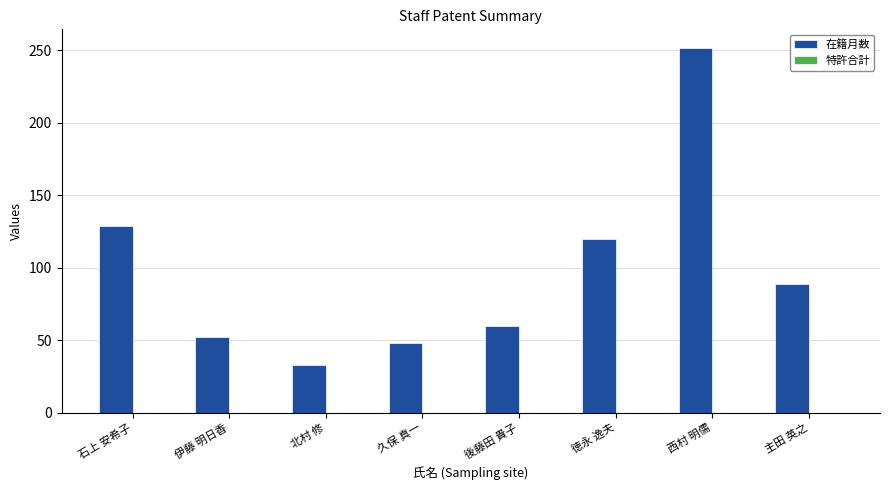

Which has a higher value, 徳永 逸夫 or 石上 安希子?

石上 安希子